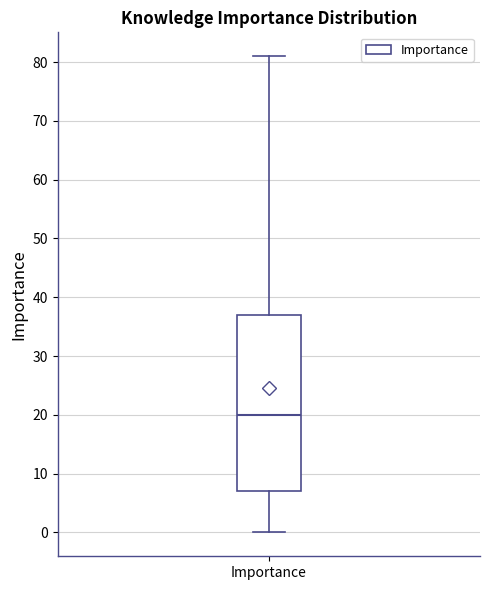

Read this box plot against the y-axis: the position of the median line, the range covered by the box, and the ends of both whiskers. The values are not printed on the chart, so give them approximately, as read against the axis.

median 20, box 7 to 37, whiskers 0 to 81